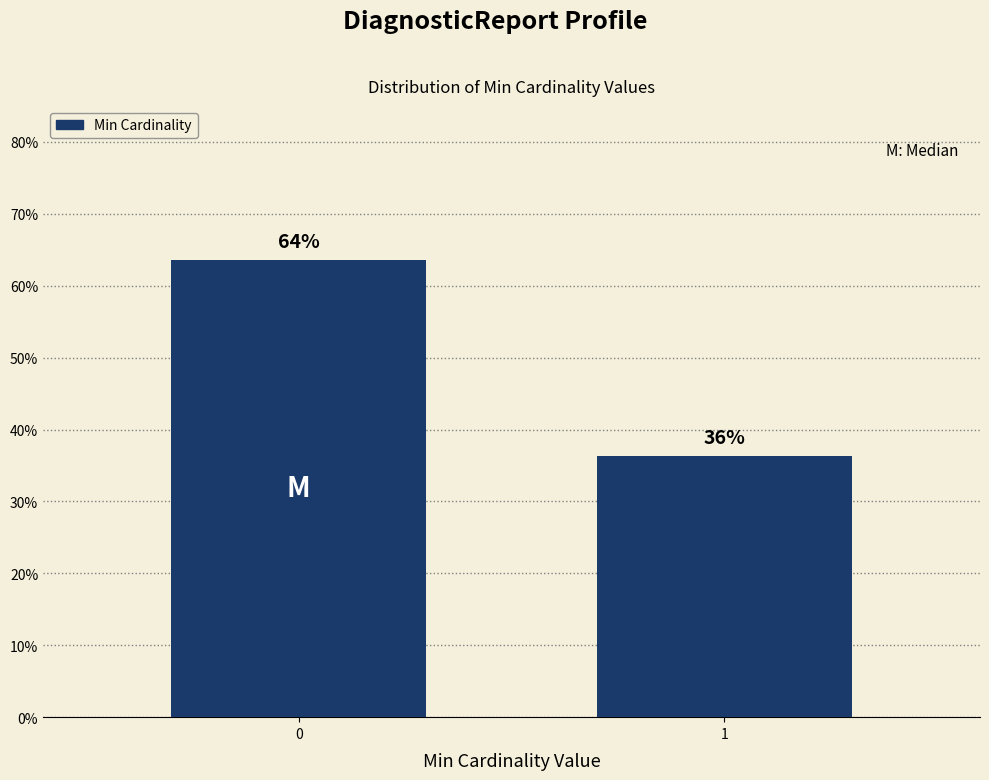

Are the bars horizontal?

No